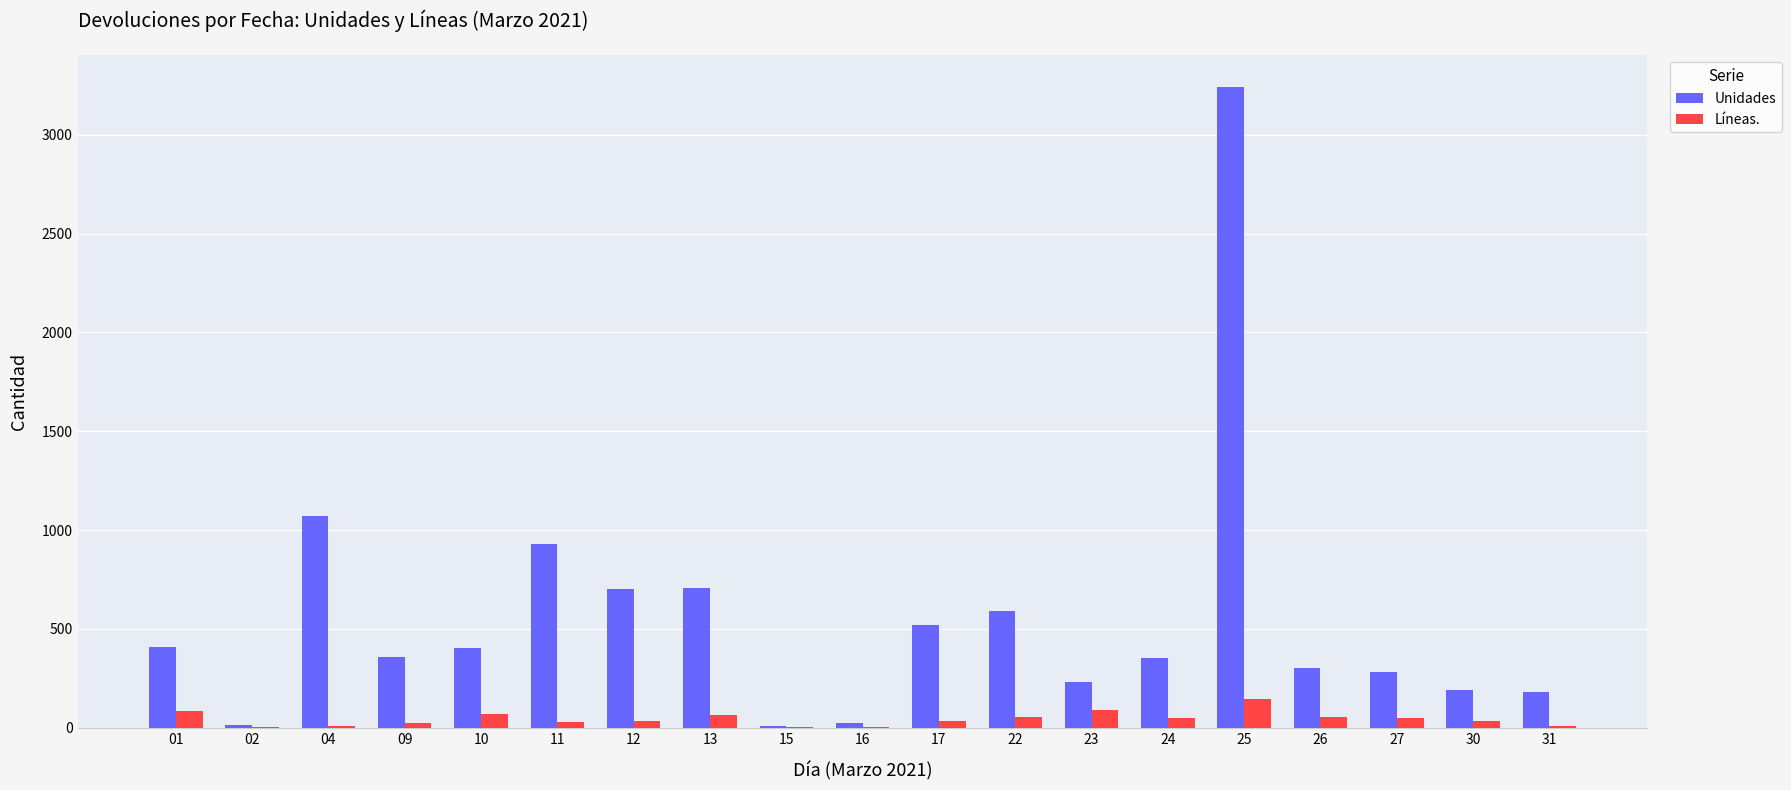

Where does the Unidades series first go above 356?

01